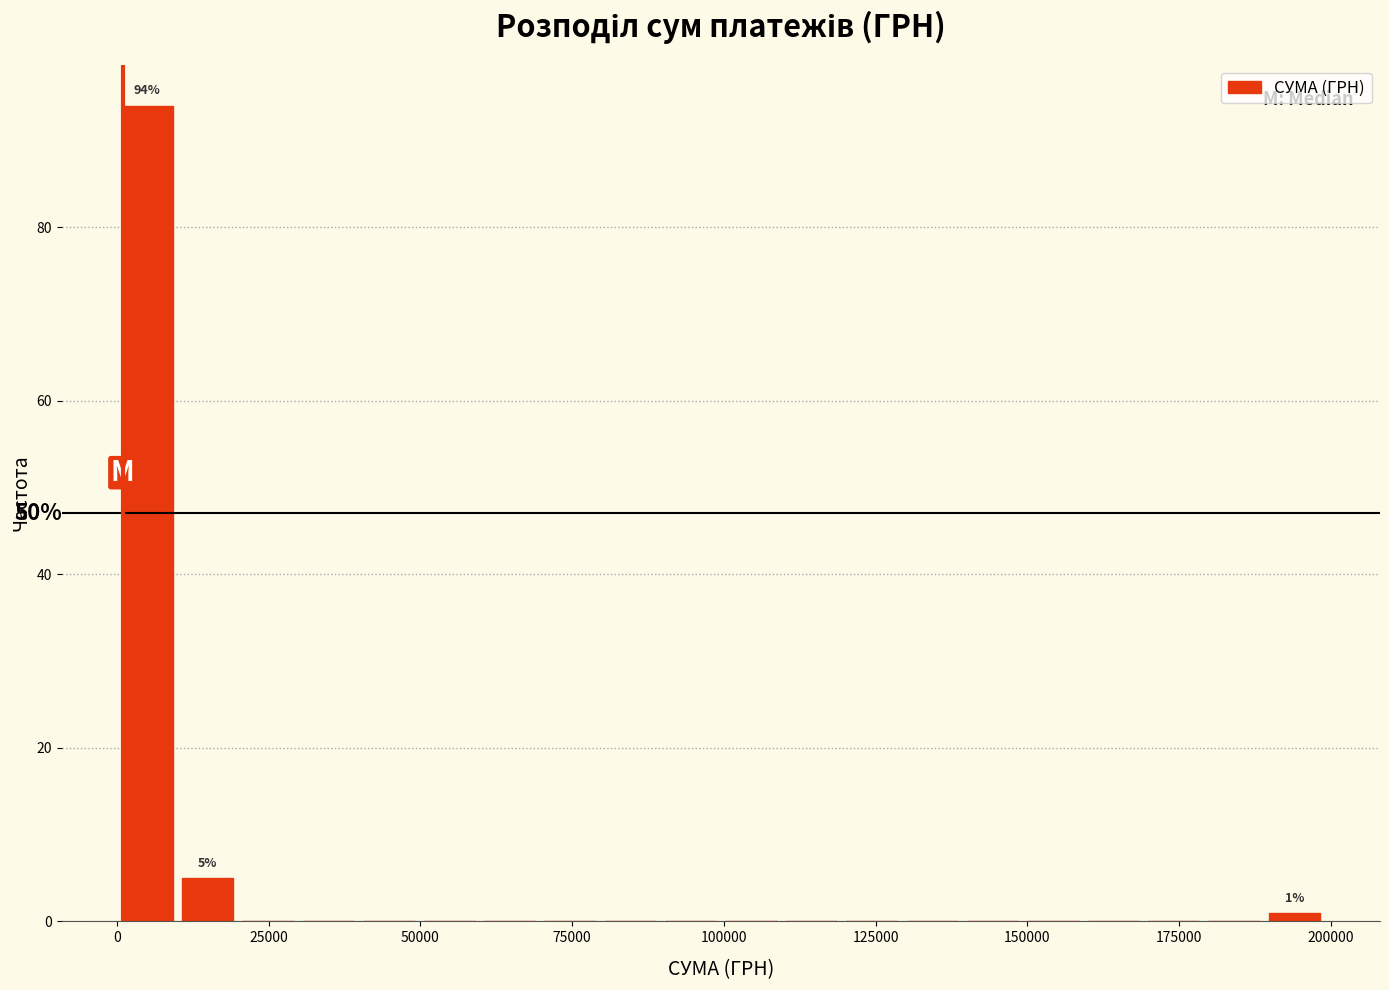

Around what value on the x-axis is the tallest bar? Give the approximate position of its centre, as read against the axis.

5000